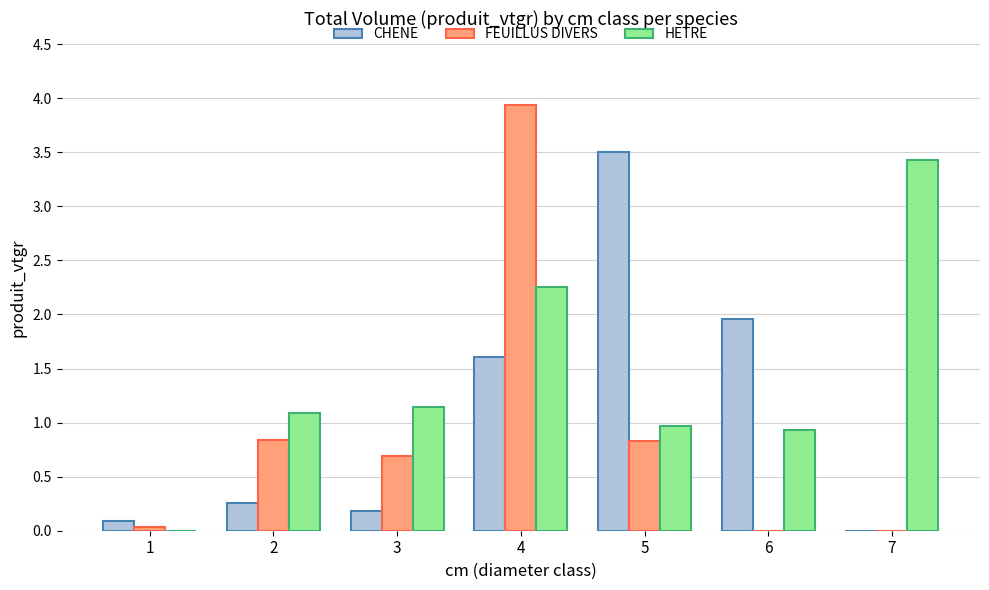

How many data points does each series have?

7